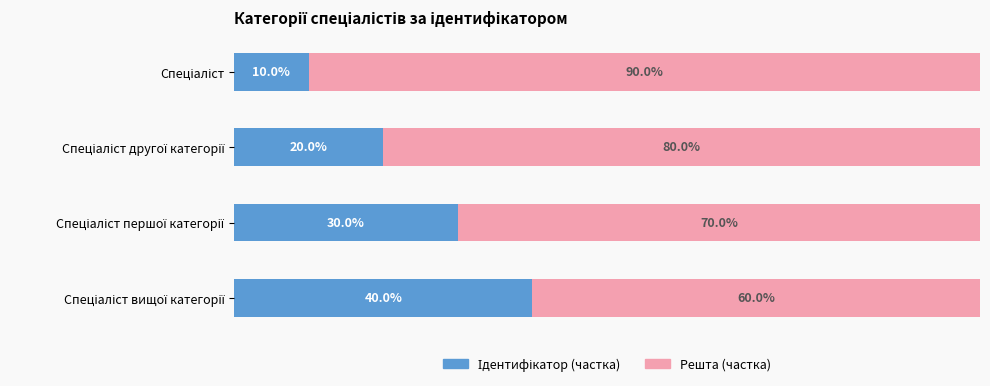

At how many categories does at least one series exceed 62?

3